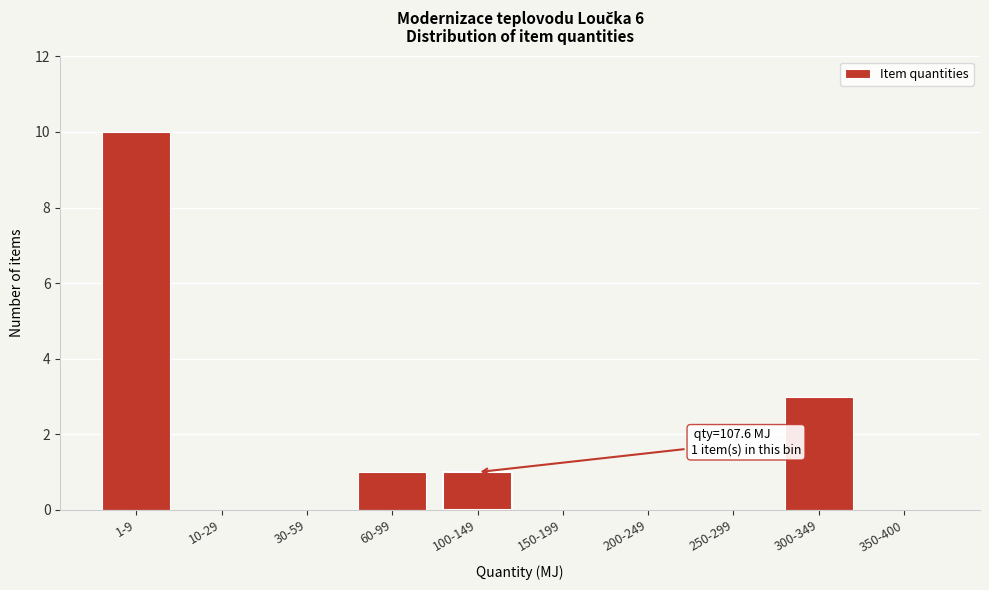

Reading left to right, list all the values displayed in this chart.

1-9=10	10-29=0	30-59=0	60-99=1	100-149=1	150-199=0	200-249=0	250-299=0	300-349=3	350-400=0